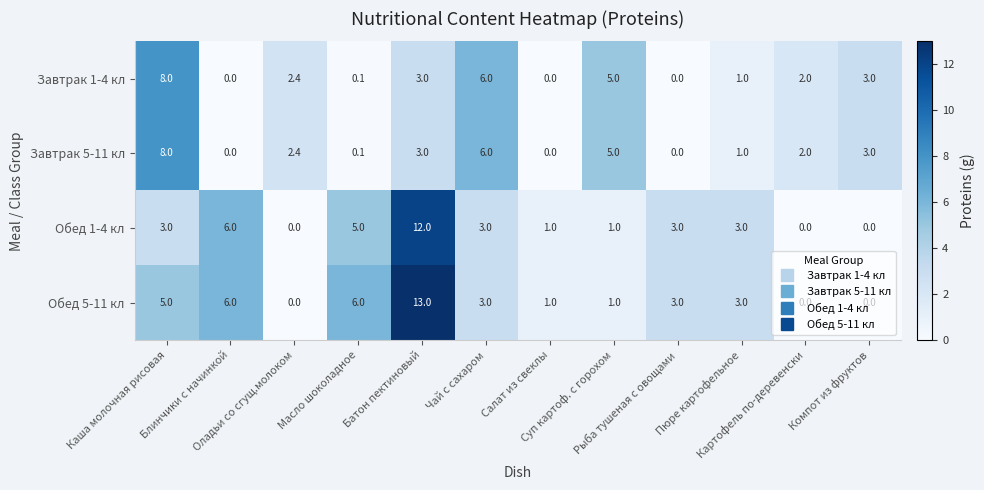

Which series has the largest total across all categories?

Обед 5-11 кл